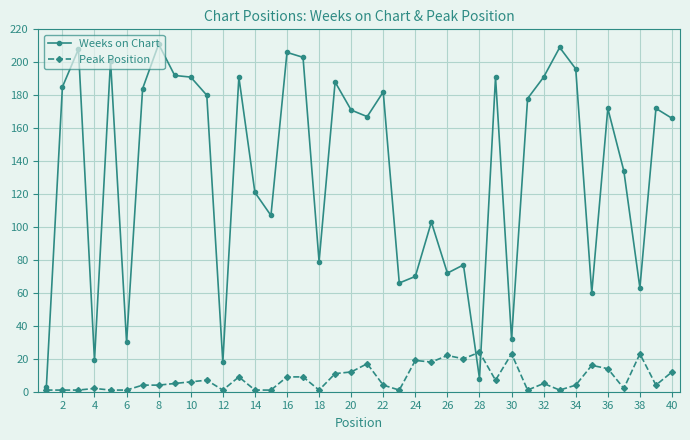

What is the average value of the Peak Position series?

8